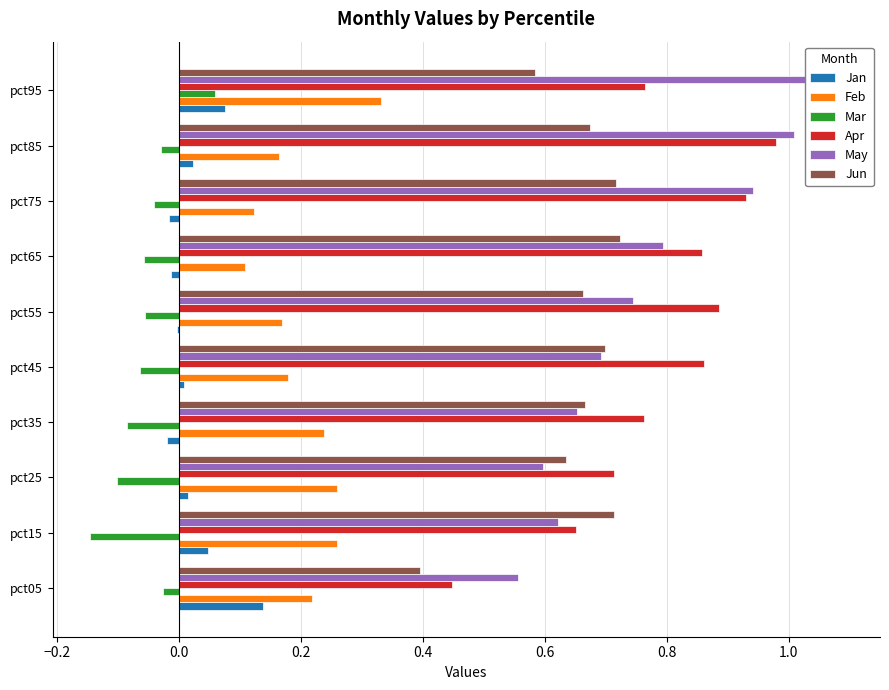

What is the spread (max minus min) of values at pct95?

1.0